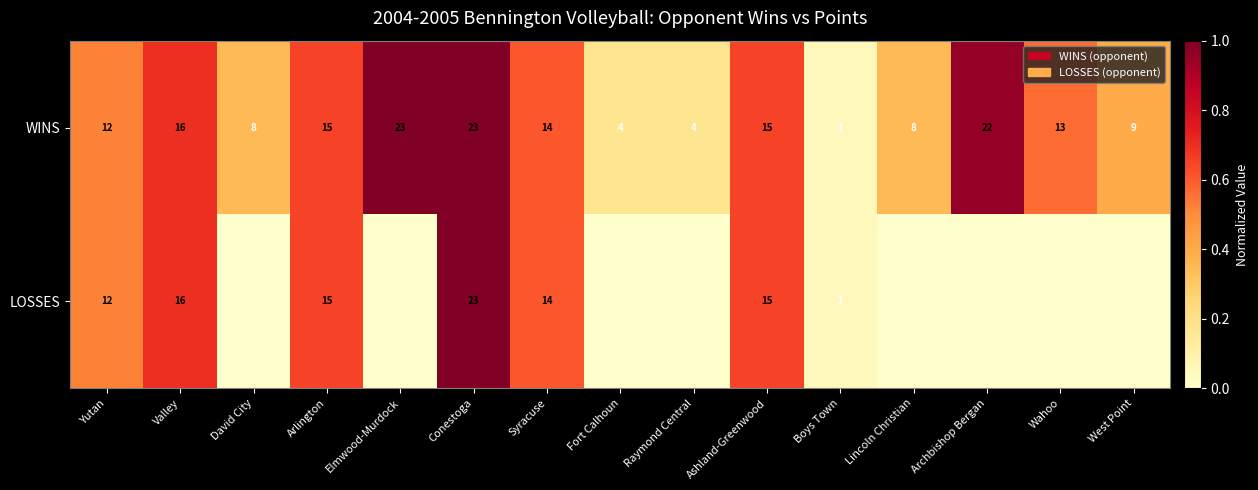

The value of WINS at Raymond Central is 6. True or false?

False